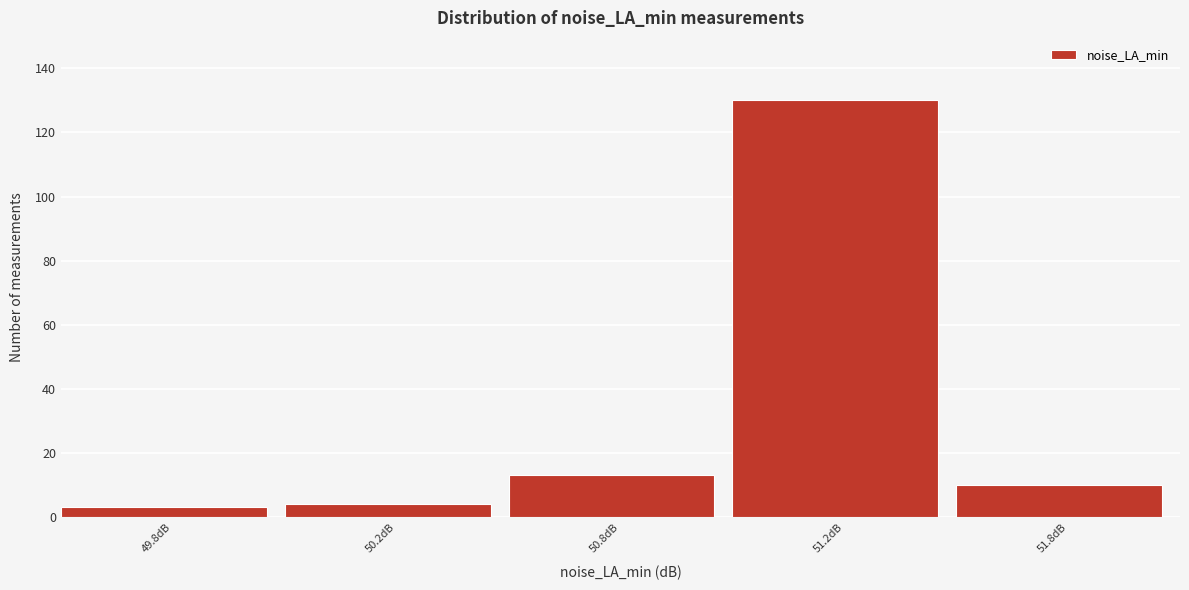

Reading right to left, list all the values displayed in this chart.

10	130	13	4	3